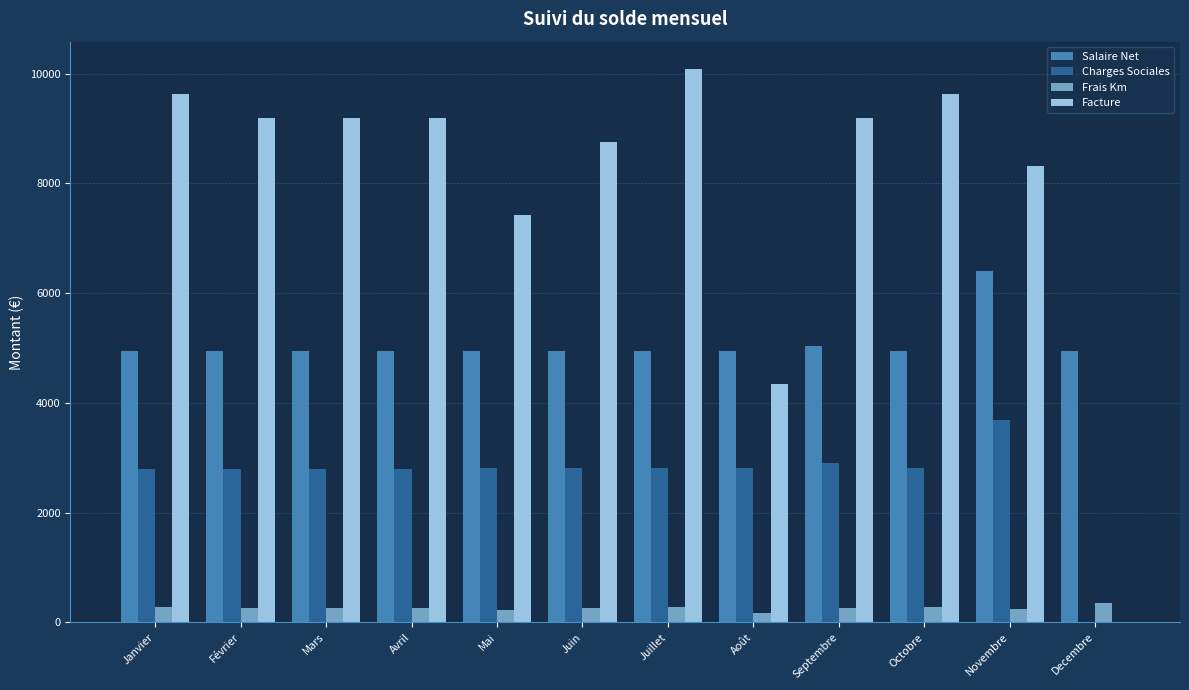

The Salaire Net series shows 4937.2 at Janvier. True or false?

True